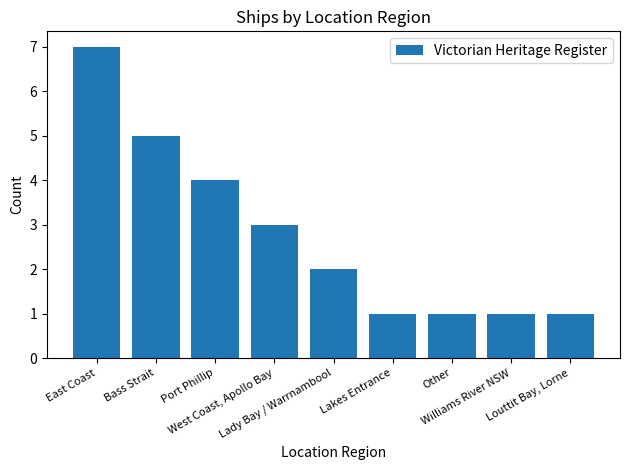

What is the sum of all values?

25